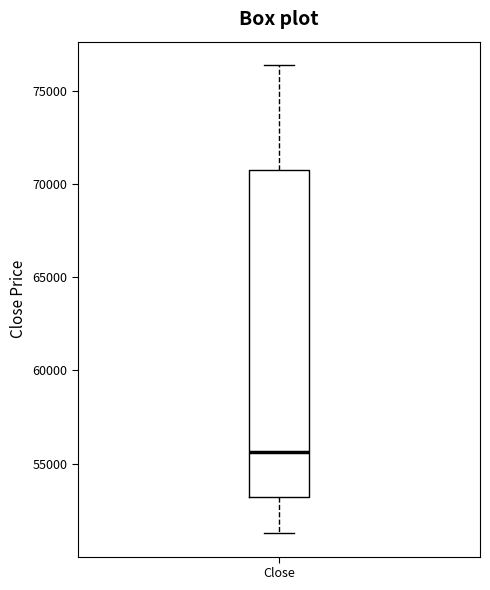

Read this box plot against the y-axis: the position of the median line, the range covered by the box, and the ends of both whiskers. The values are not printed on the chart, so give them approximately, as read against the axis.

median 55500, box 53000 to 70500, whiskers 51500 to 76500